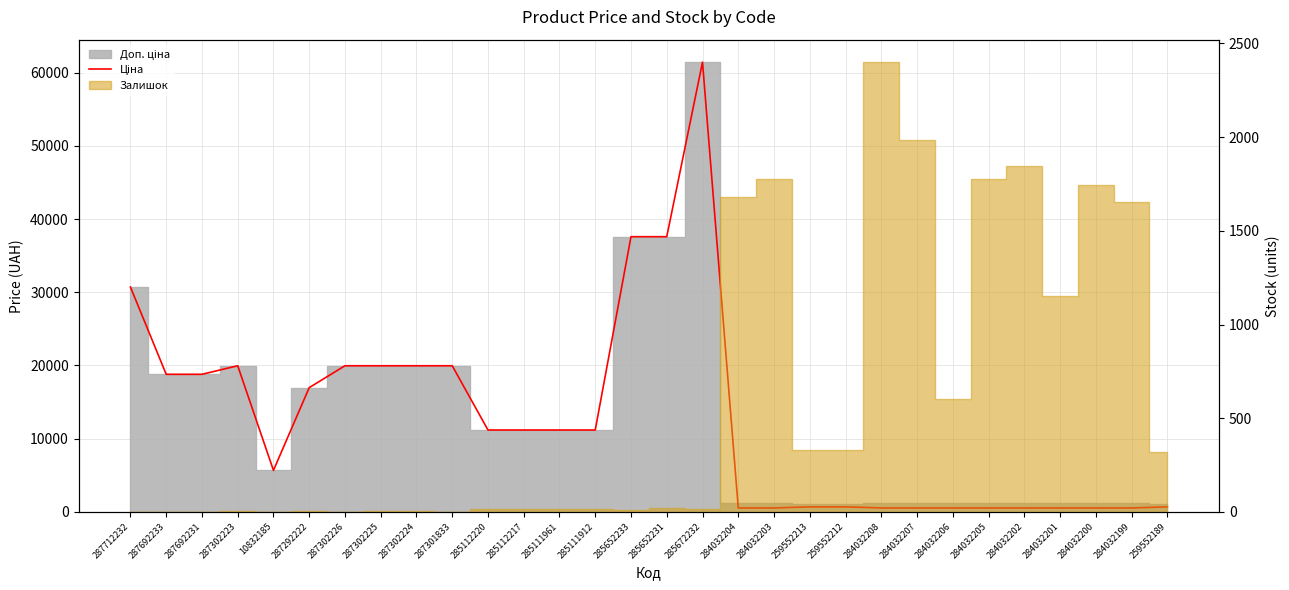

What is the maximum value shown in the chart?

61434.3